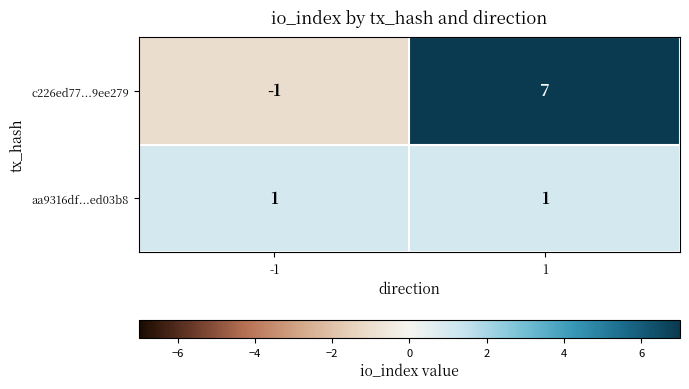

Is the value of c226ed77...9ee279 at 1 greater than the value of aa9316df...ed03b8 at -1?

Yes